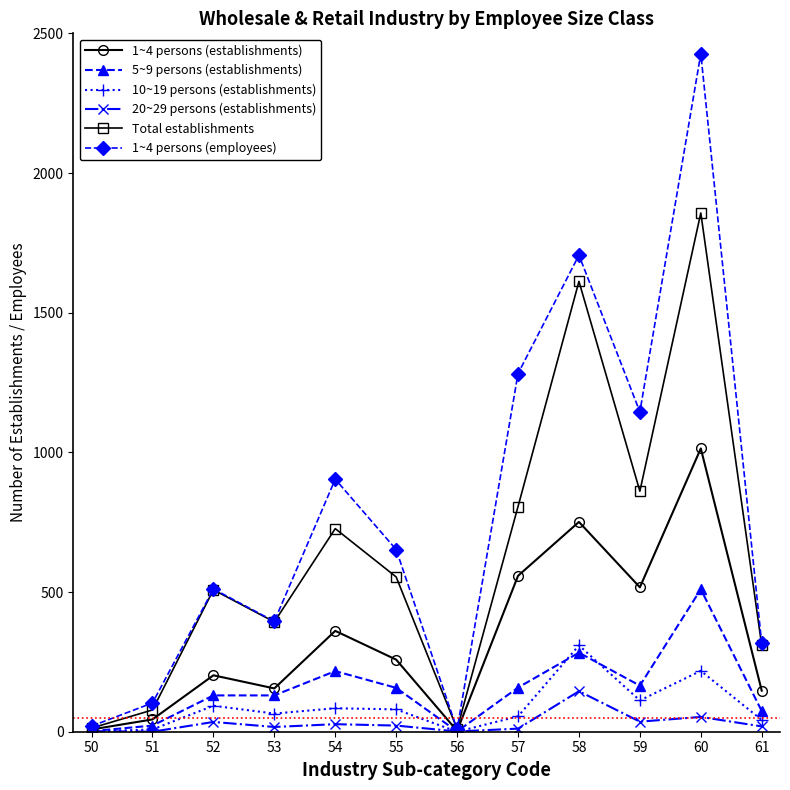

Is the value of 20~29 persons (establishments) at 53 greater than the value of 1~4 persons (establishments) at 61?

No